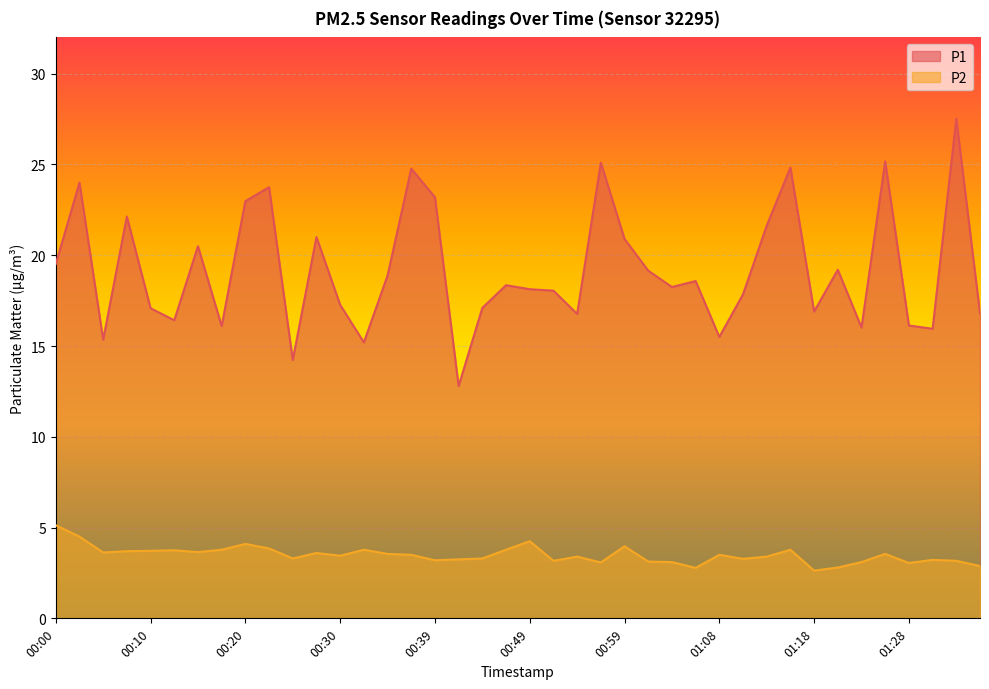

How many interior local valleys does the P2 series have?

11